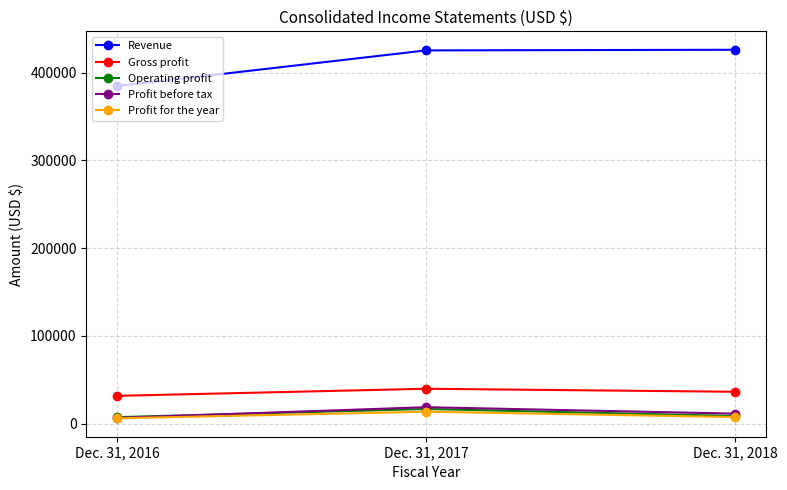

How many series are shown in this chart?

5